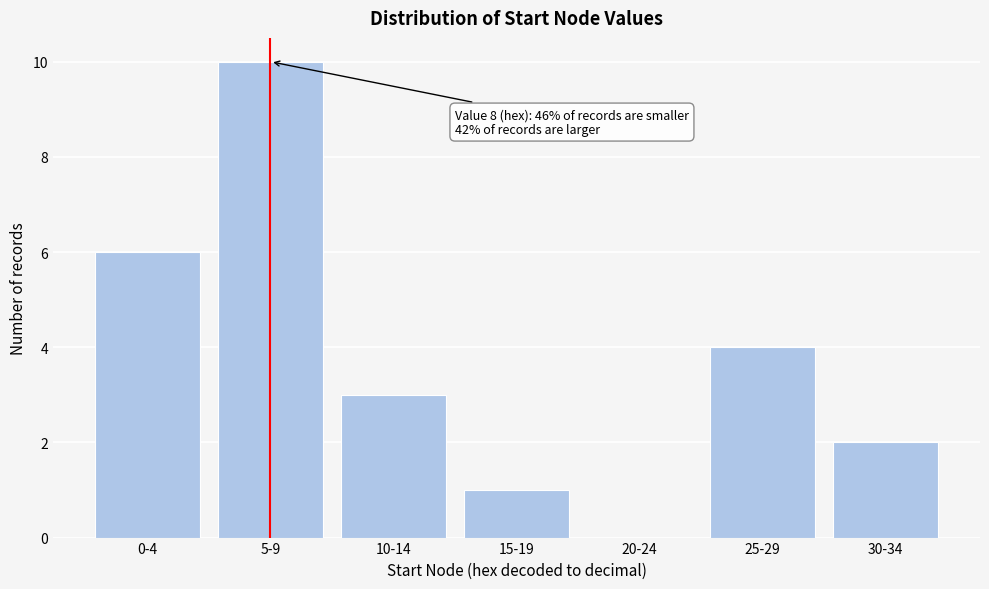

Reading left to right, transcribe all the data shown in this chart.

0-4=6	5-9=10	10-14=3	15-19=1	20-24=0	25-29=4	30-34=2